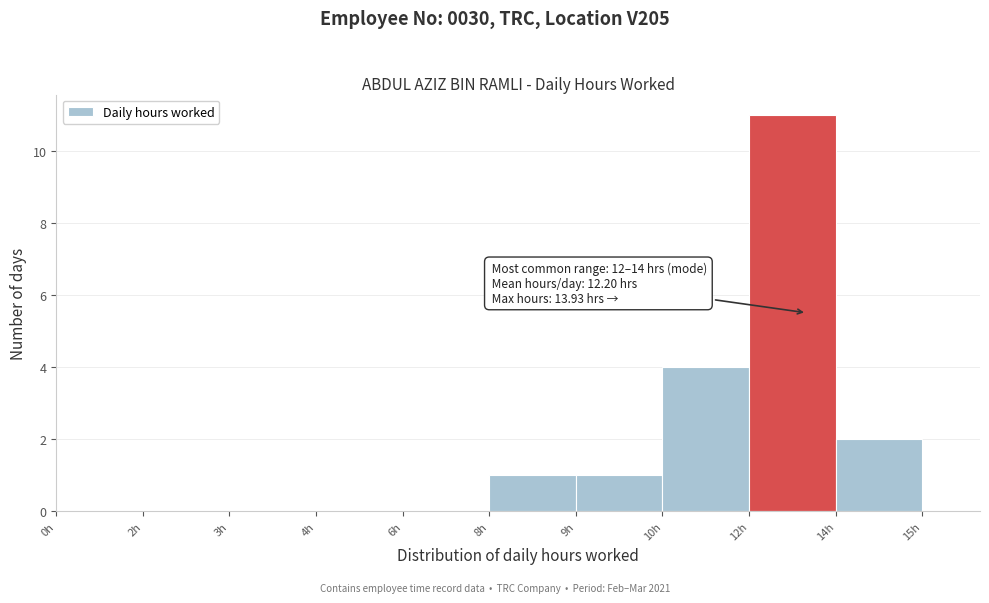

Reading right to left, transcribe all the data shown in this chart.

14h=2	12h=11	10h=4	9h=1	8h=1	6h=0	4h=0	3h=0	2h=0	0h=0